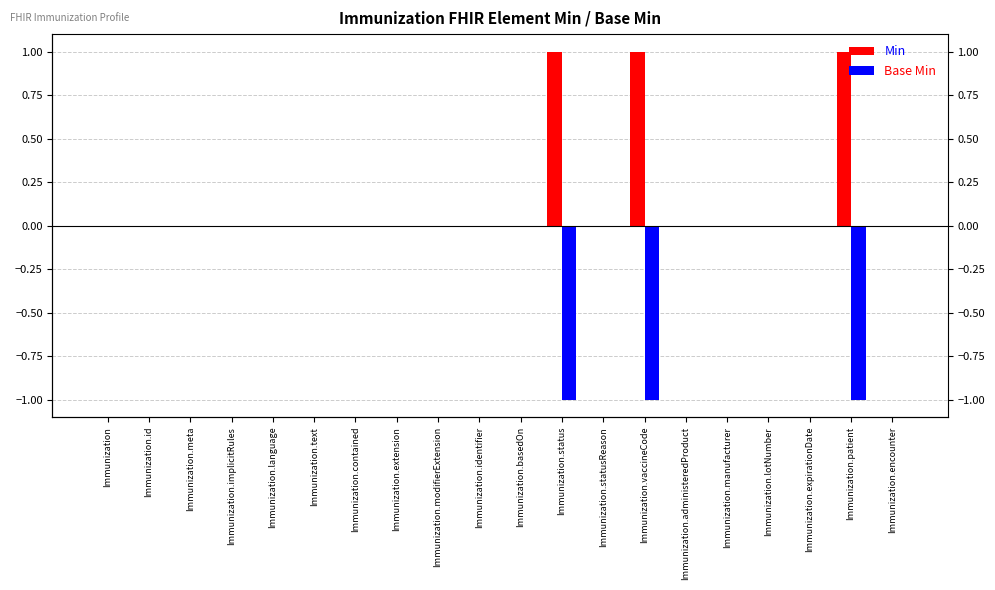

Reading right to left, what are all the values shown in this chart?

Min: 0	1	0	0	0	0	1	0	1	0	0	0	0	0	0	0	0	0	0	0
Base Min: 0	-1	0	0	0	0	-1	0	-1	0	0	0	0	0	0	0	0	0	0	0